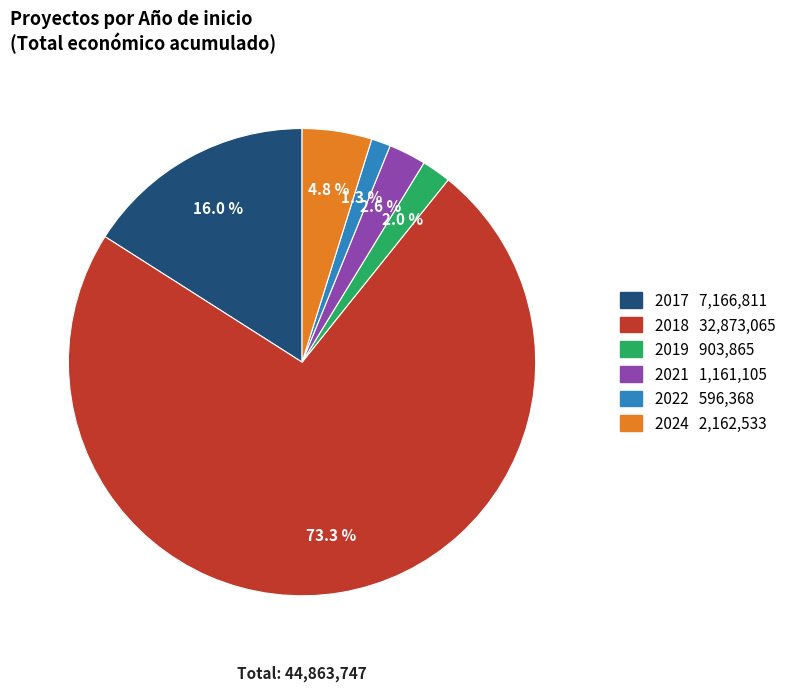

Is there any slice that represents more than half of the pie?

Yes